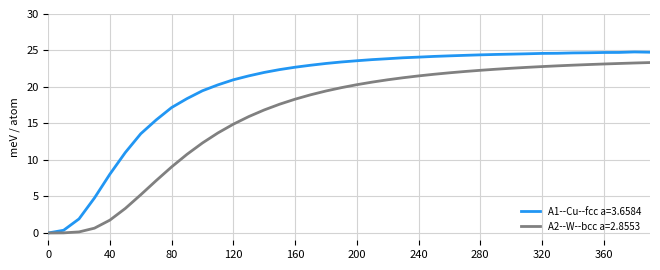

What is the maximum value for A2--W--bcc a=2.8553?

23.3